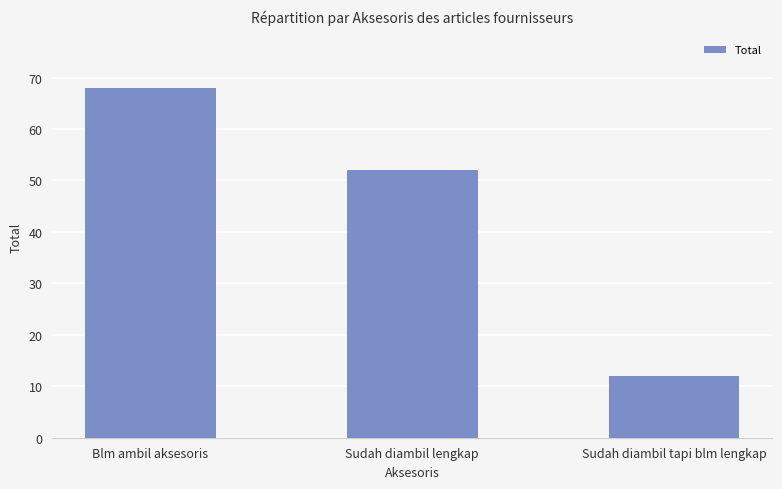

What is the sum of the values at Sudah diambil tapi blm lengkap and Blm ambil aksesoris?

80